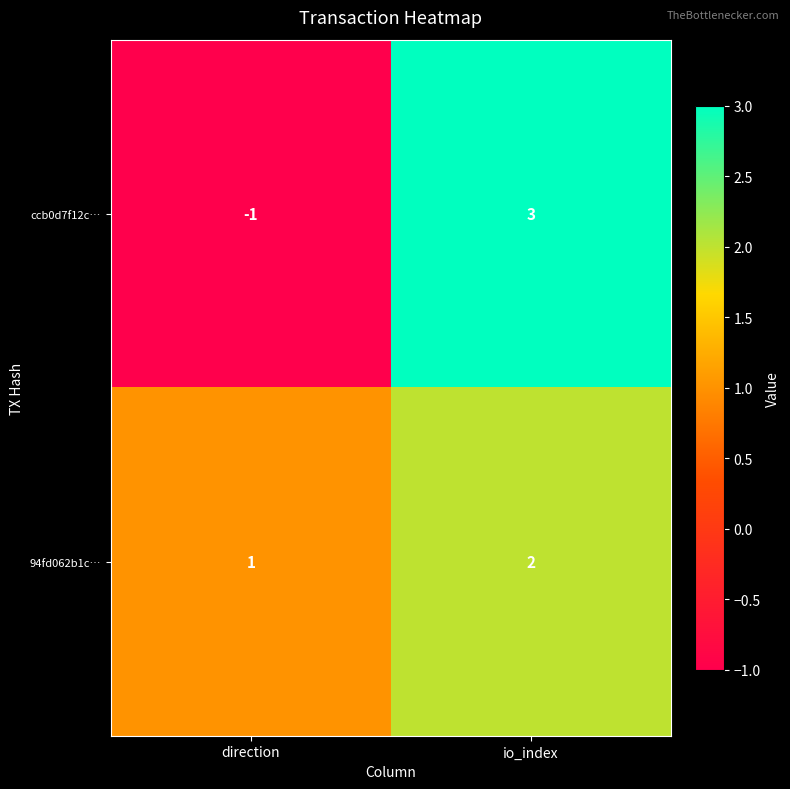

Between direction and io_index, which series saw the biggest shift?

ccb0d7f12c…